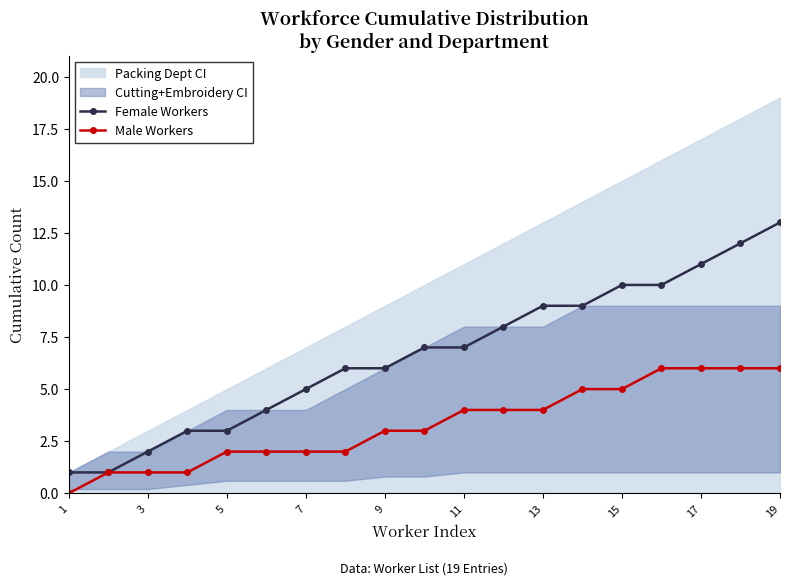

What is the difference between the second highest and minimum values in the Male Workers series?

6